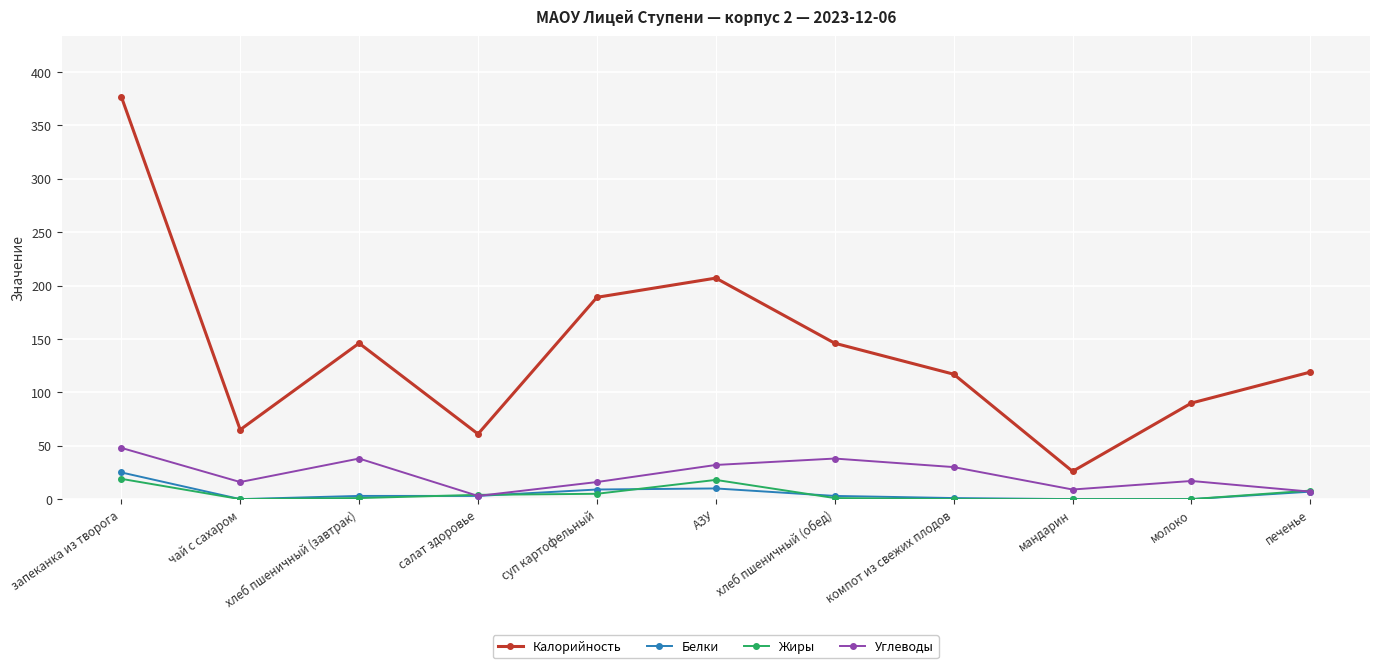

What is the difference between the Жиры values at чай с сахаром and хлеб пшеничный (завтрак)?

1